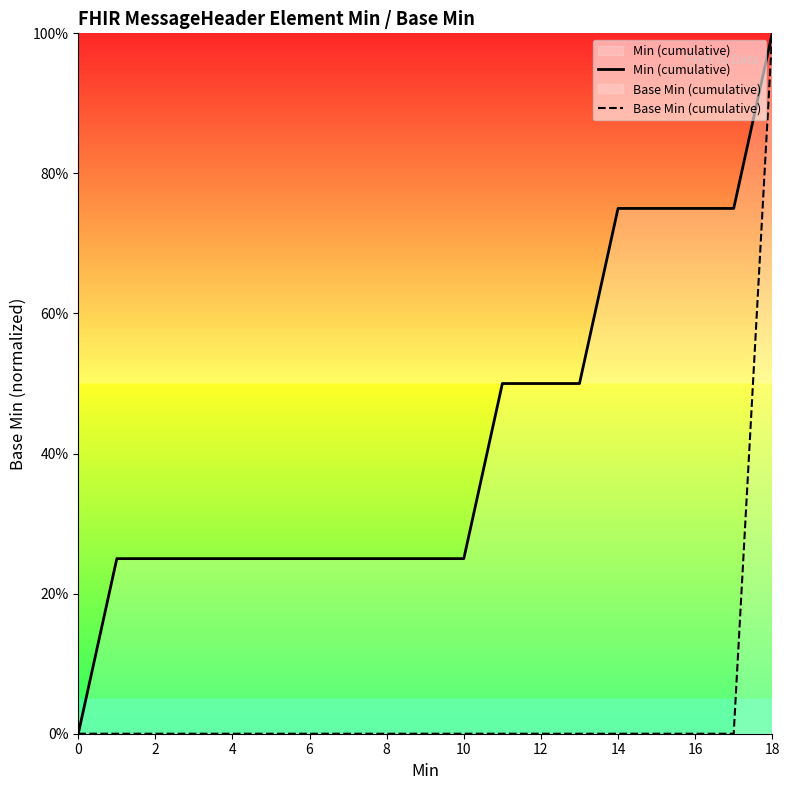

What is the average value of the Min (cumulative) series?

0.4